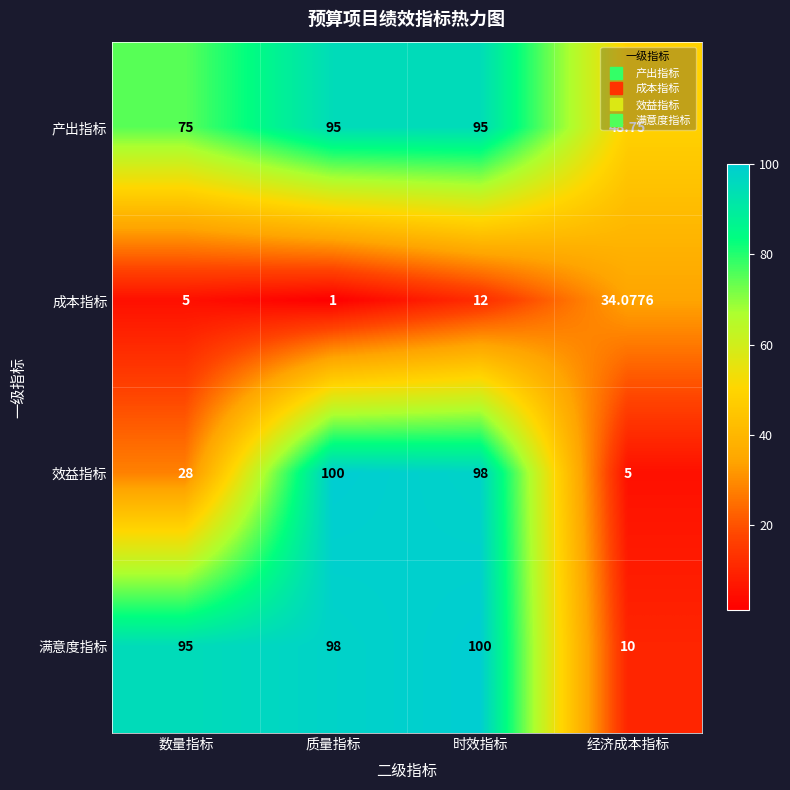

At which category is the sum across all series the highest?

时效指标